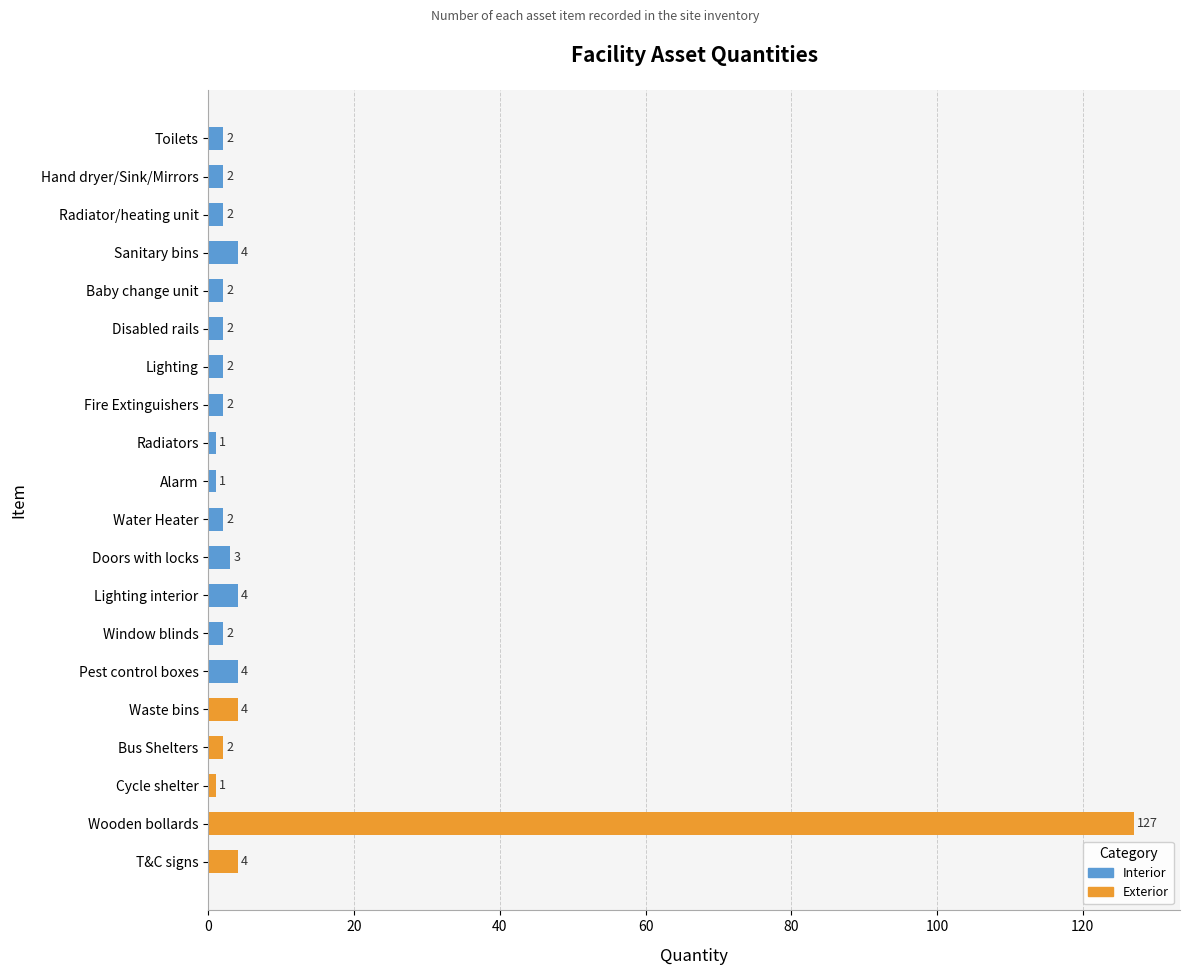

Reading bottom to top, list all the values displayed in this chart.

T&C signs=4	Wooden bollards=127	Cycle shelter=1	Bus Shelters=2	Waste bins=4	Pest control boxes=4	Window blinds=2	Lighting interior=4	Doors with locks=3	Water Heater=2	Alarm=1	Radiators=1	Fire Extinguishers=2	Lighting=2	Disabled rails=2	Baby change unit=2	Sanitary bins=4	Radiator/heating unit=2	Hand dryer/Sink/Mirrors=2	Toilets=2